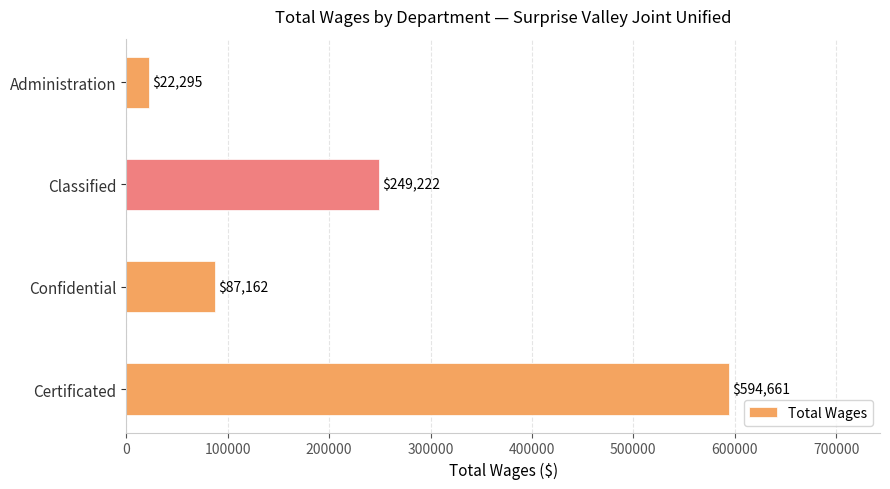

Are the bars grouped side by side (vs. stacked)?

No